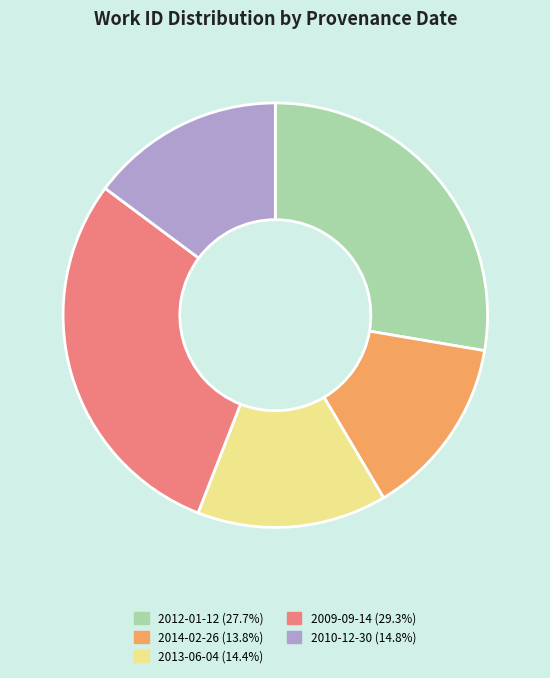

Does any single category account for the majority?

No